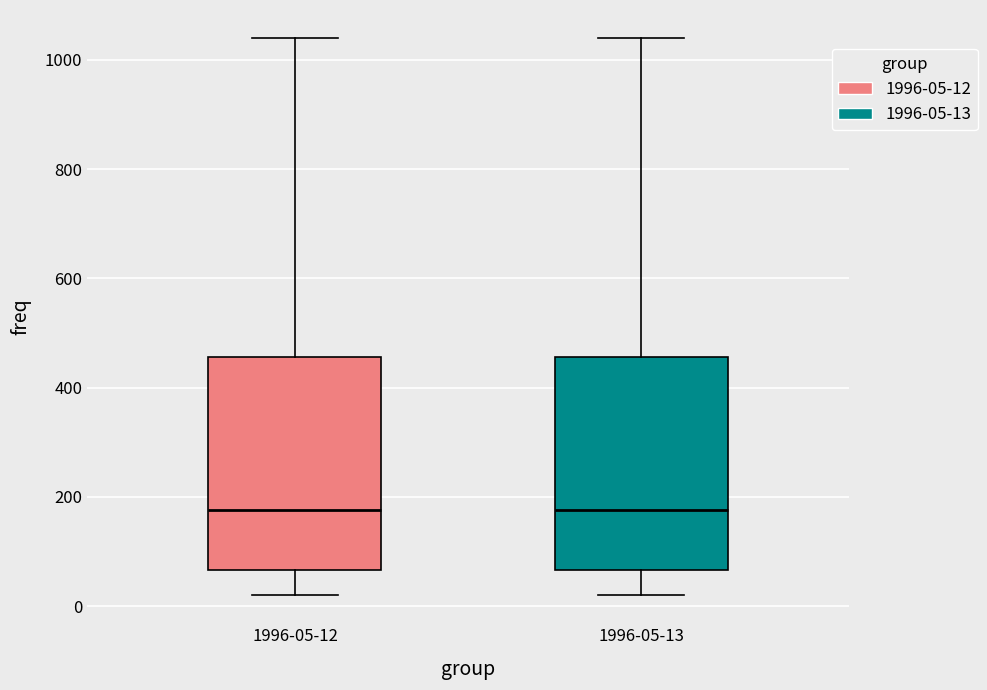

Reading left to right, transcribe this box plot: for each box, give where its median line is, the range the box spans, and where its two whiskers end, as read against the y-axis. The values are not printed on the chart, so give them approximately, as read against the axis.

1996-05-12: median 180, box 60 to 460, whiskers 20 to 1040
1996-05-13: median 180, box 60 to 460, whiskers 20 to 1040